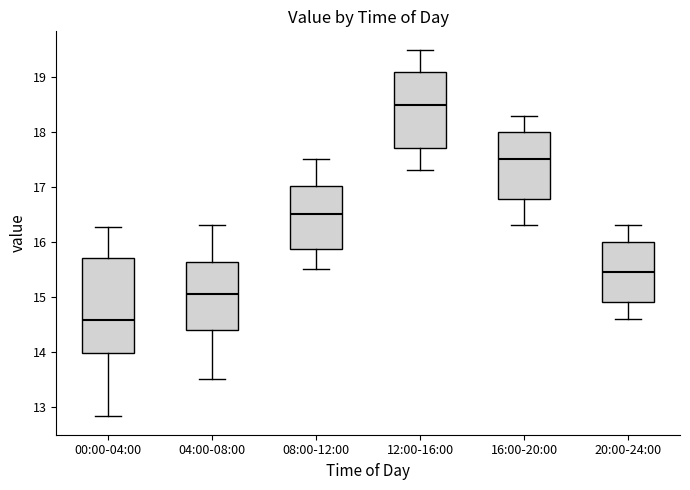

Reading left to right, read every box against the y-axis: the position of its median line, the range the box covers, and the ends of its whiskers. The values are not printed on the chart, so give them approximately, as read against the axis.

00:00-04:00: median 14.6, box 14.0 to 15.7, whiskers 12.8 to 16.3
04:00-08:00: median 15.1, box 14.4 to 15.6, whiskers 13.5 to 16.3
08:00-12:00: median 16.5, box 15.9 to 17.0, whiskers 15.5 to 17.5
12:00-16:00: median 18.5, box 17.7 to 19.1, whiskers 17.3 to 19.5
16:00-20:00: median 17.5, box 16.8 to 18.0, whiskers 16.3 to 18.3
20:00-24:00: median 15.5, box 14.9 to 16.0, whiskers 14.6 to 16.3